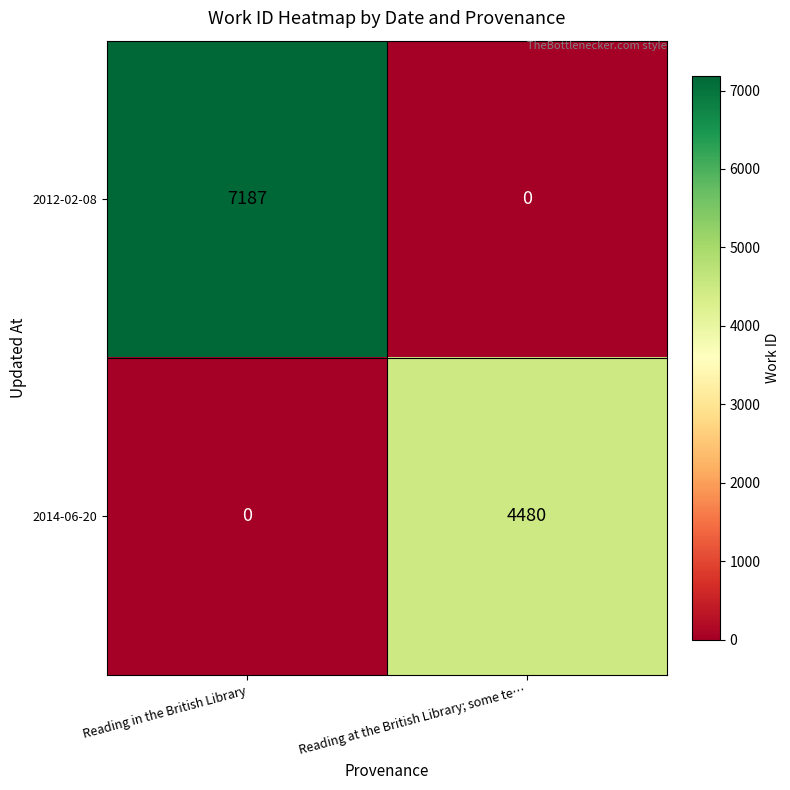

How many data points does each series have?

2